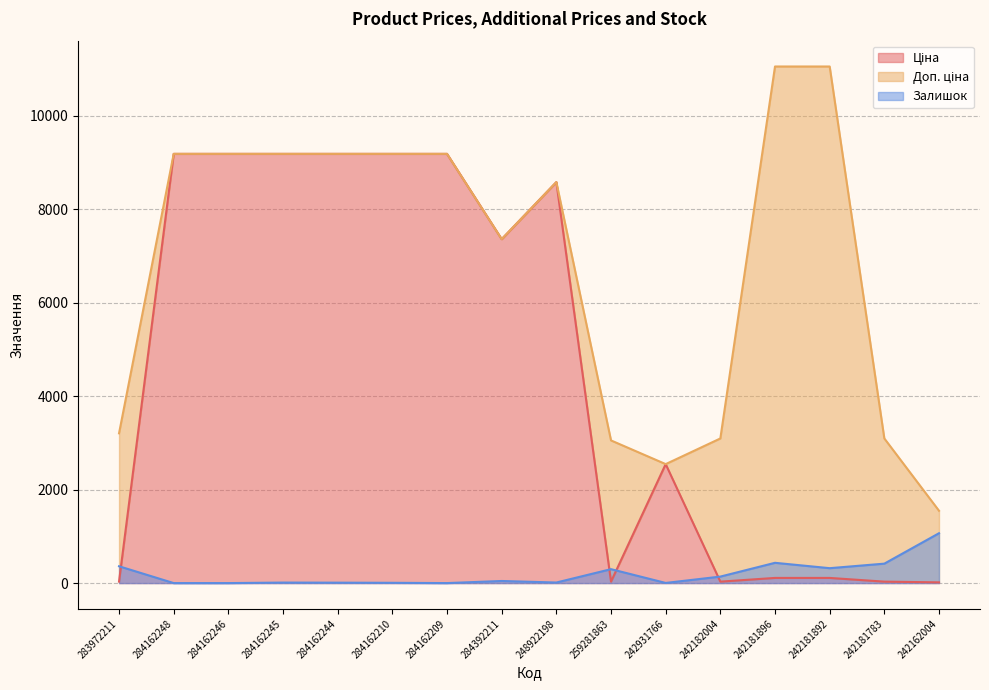

Rank the series by their maximum value, from lowest to highest.

Залишок, Ціна, Доп. ціна